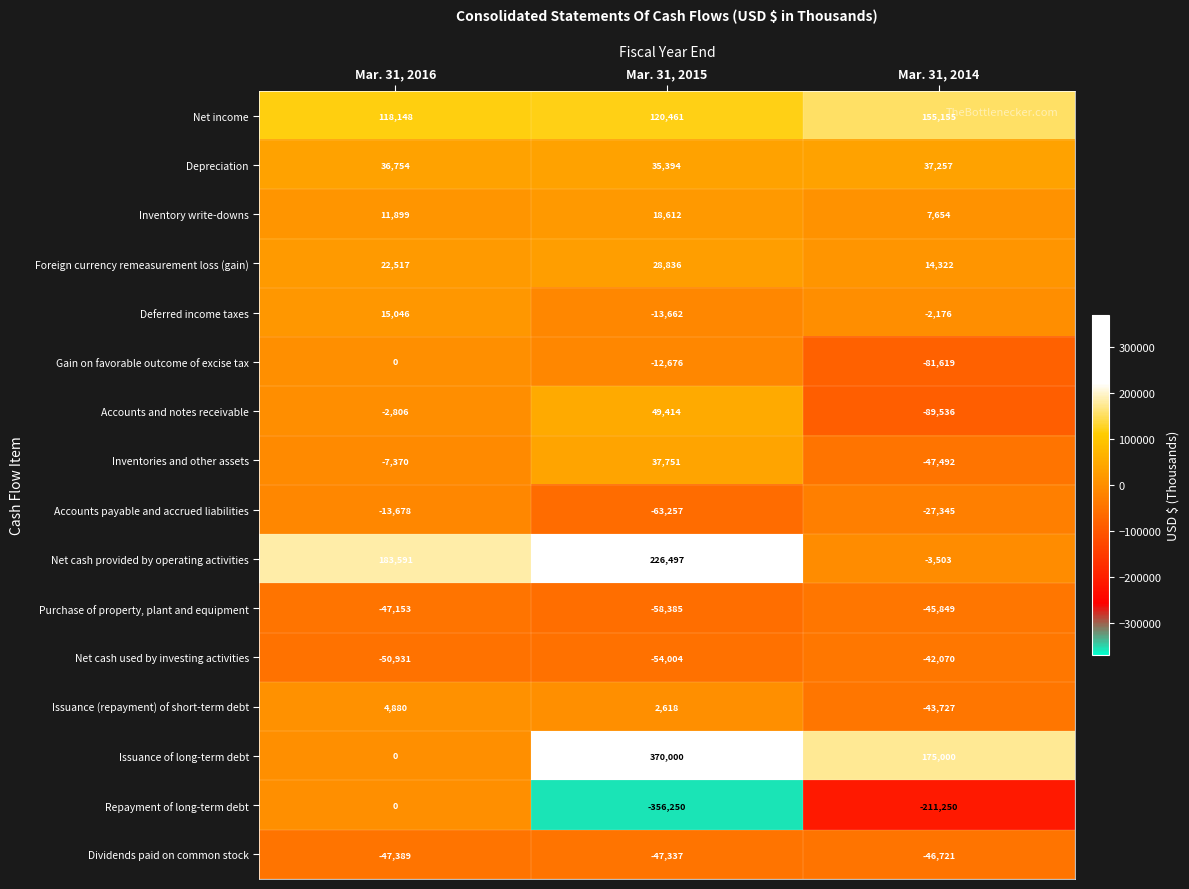

What is the difference between the highest and lowest values at Mar. 31, 2016?

234522